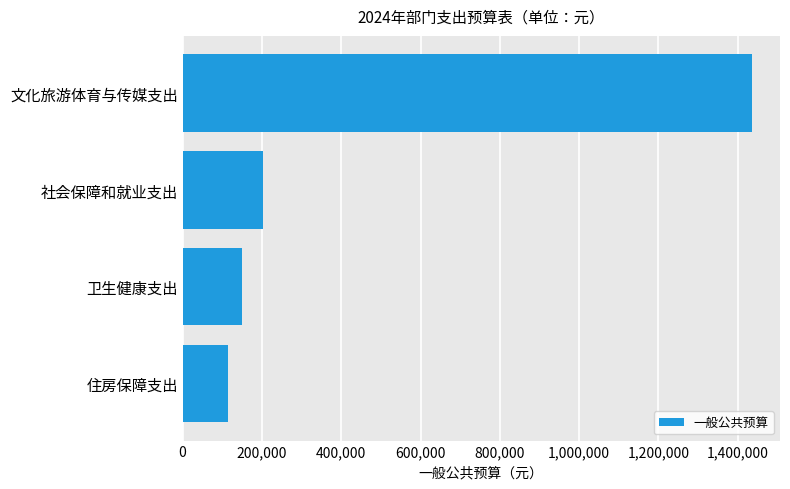

How many bars are there in total?

4